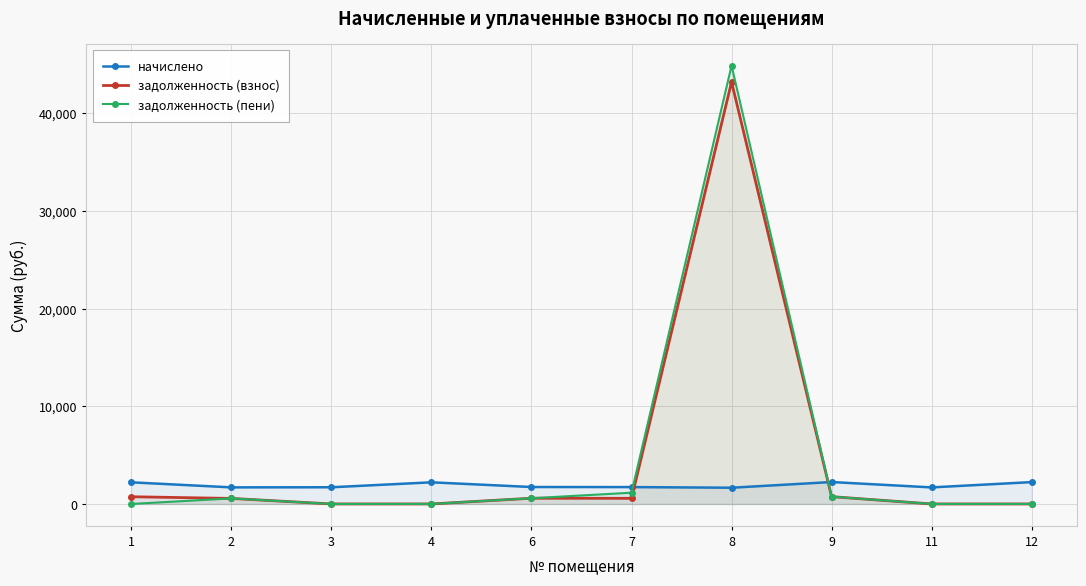

Where is задолженность (пени) nearest to the value 22433?

7